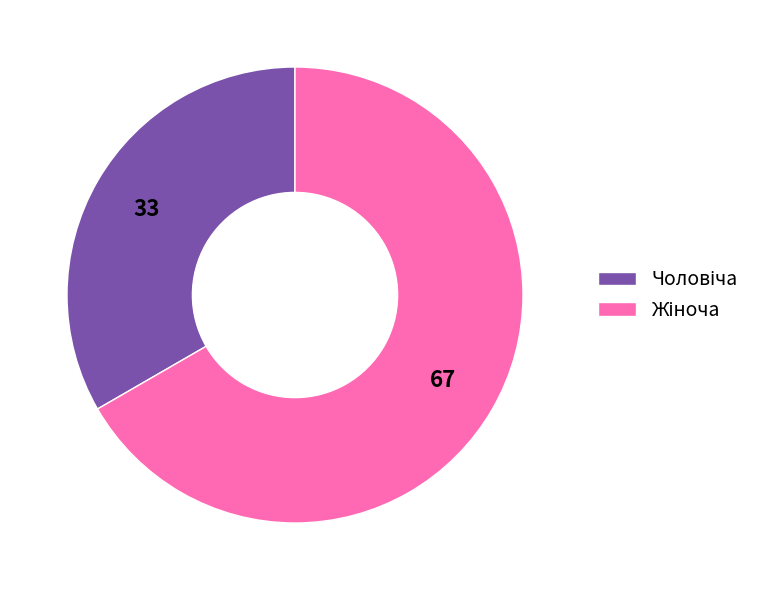

Does any single category account for the majority?

Yes